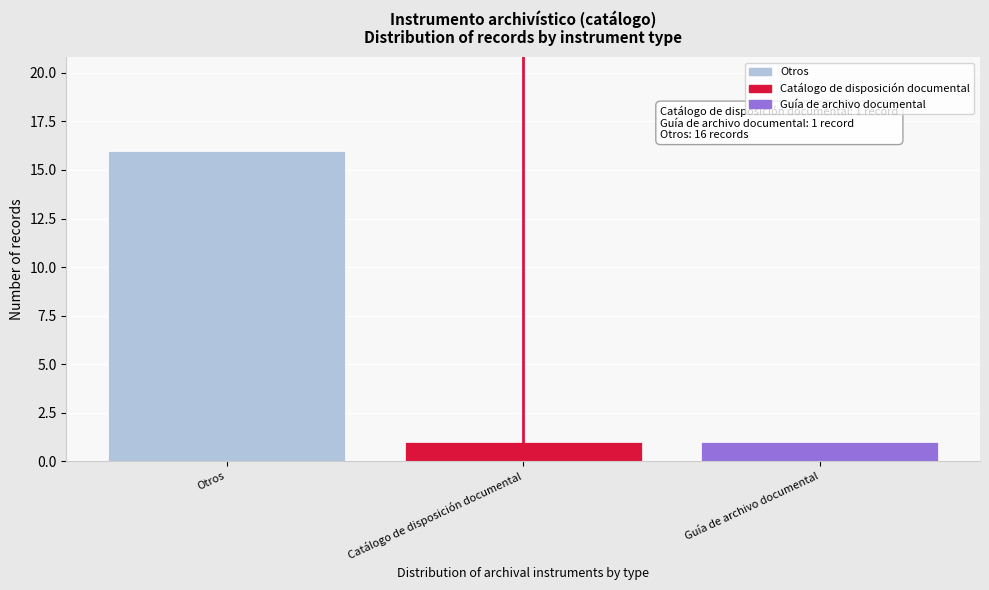

Reading left to right, list all the values displayed in this chart.

16	1	1